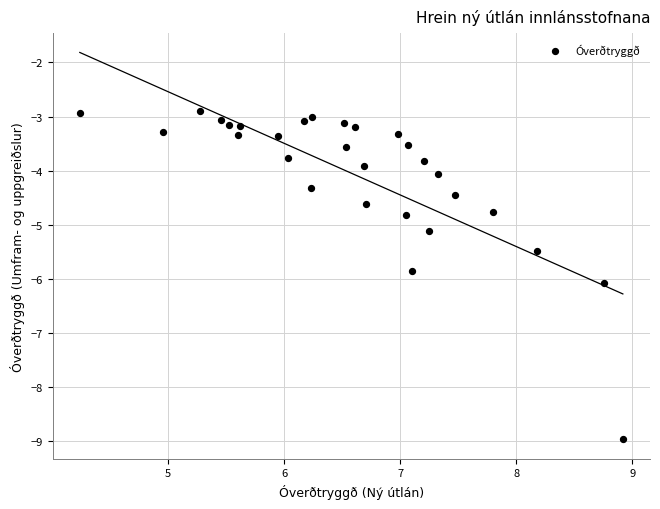

What is the range of Y values (max minus min)?

6.1